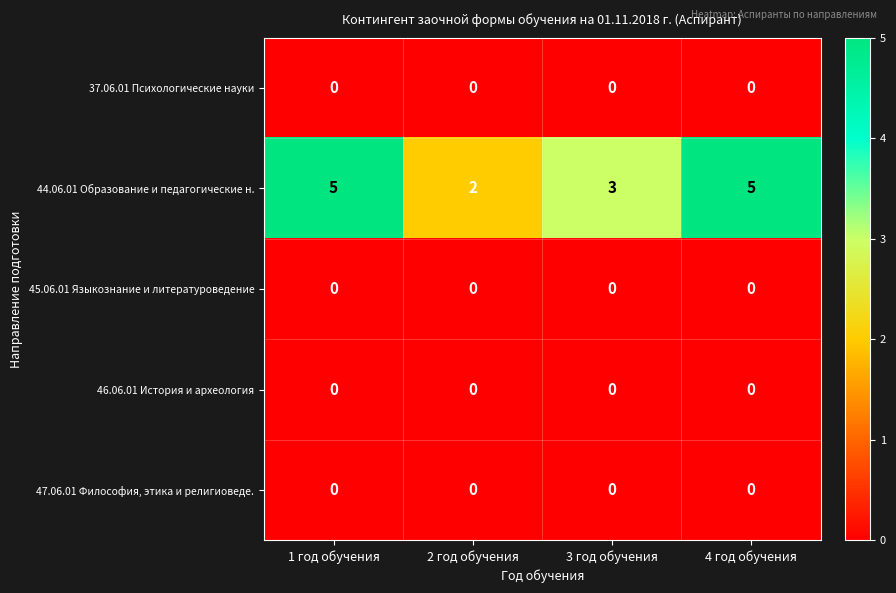

Reading left to right, what are all the values shown in this chart?

37.06.01 Психологические науки: 1 год обучения=0	2 год обучения=0	3 год обучения=0	4 год обучения=0
44.06.01 Образование и педагогические н.: 1 год обучения=5	2 год обучения=2	3 год обучения=3	4 год обучения=5
45.06.01 Языкознание и литературоведение: 1 год обучения=0	2 год обучения=0	3 год обучения=0	4 год обучения=0
46.06.01 История и археология: 1 год обучения=0	2 год обучения=0	3 год обучения=0	4 год обучения=0
47.06.01 Философия, этика и религиоведе.: 1 год обучения=0	2 год обучения=0	3 год обучения=0	4 год обучения=0